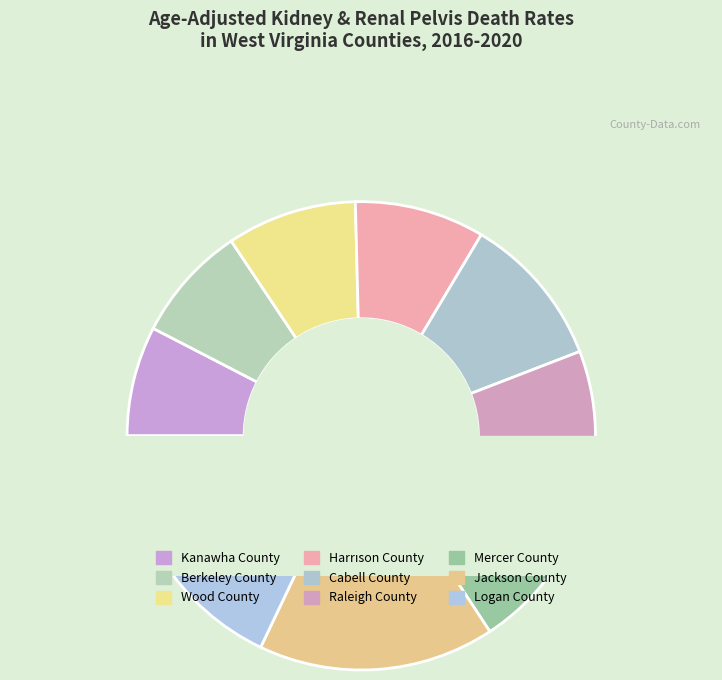

To the nearest percent, what is the average slice percentage?

11%